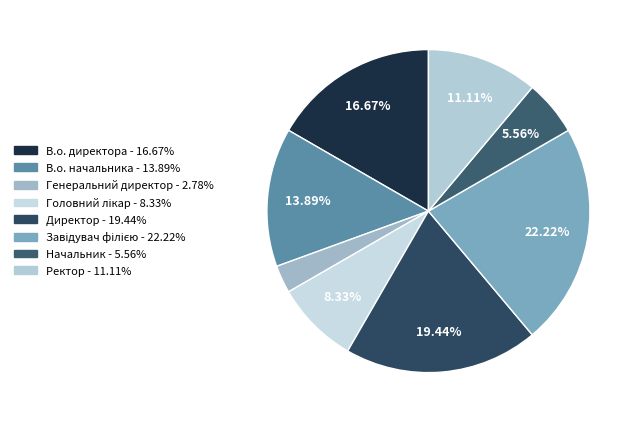

To the nearest percent, what is the combined percentage of Начальник and Генеральний директор?

8%